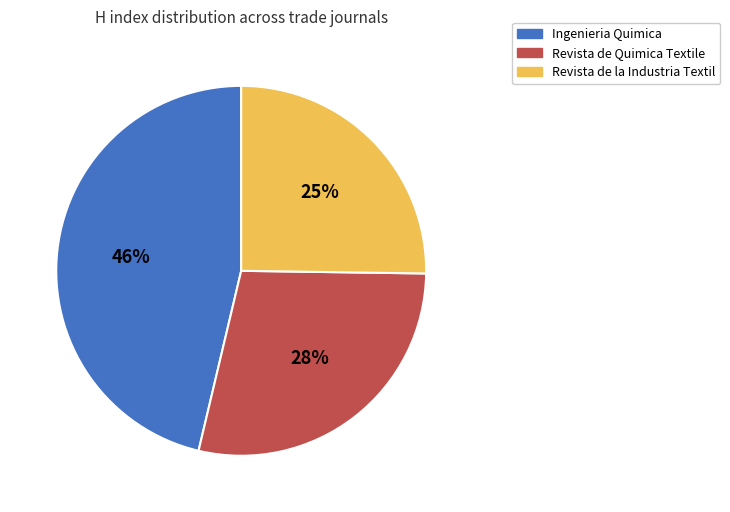

Is it true that Ingenieria Quimica is 60% of the pie?

False